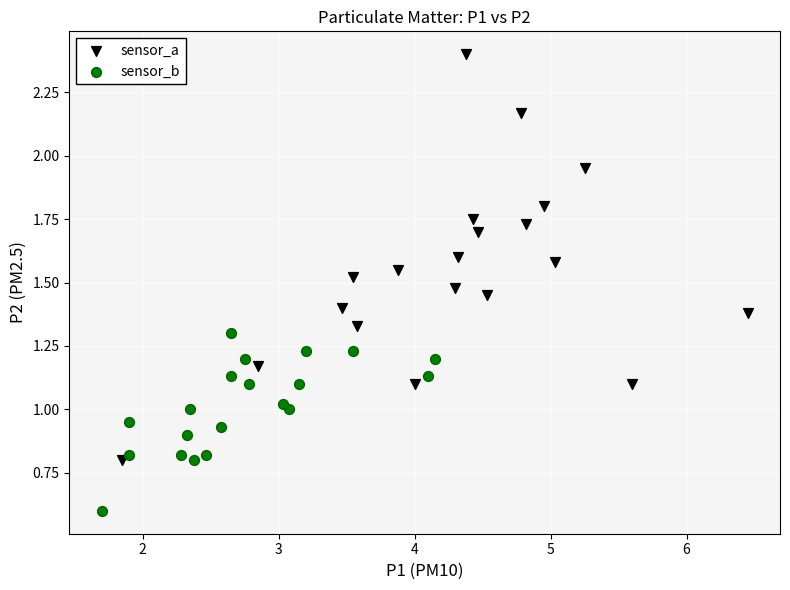

Which series contains the lowest Y value?

sensor_b